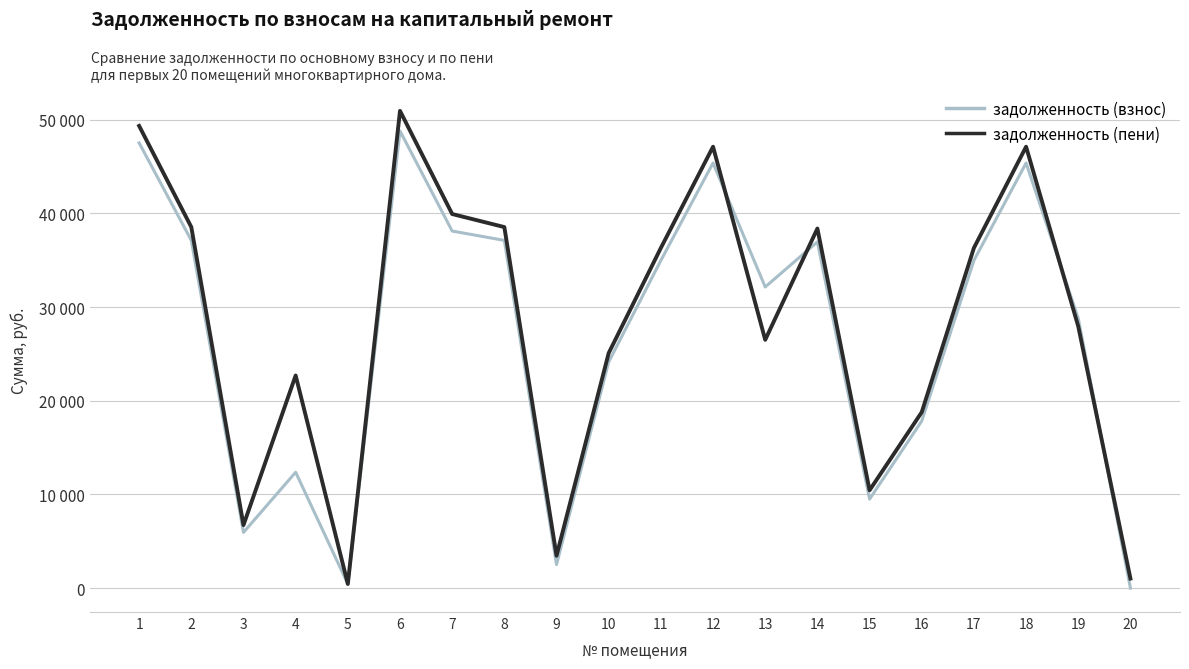

What is the sum of all задолженность (взнос) values?

540070.4